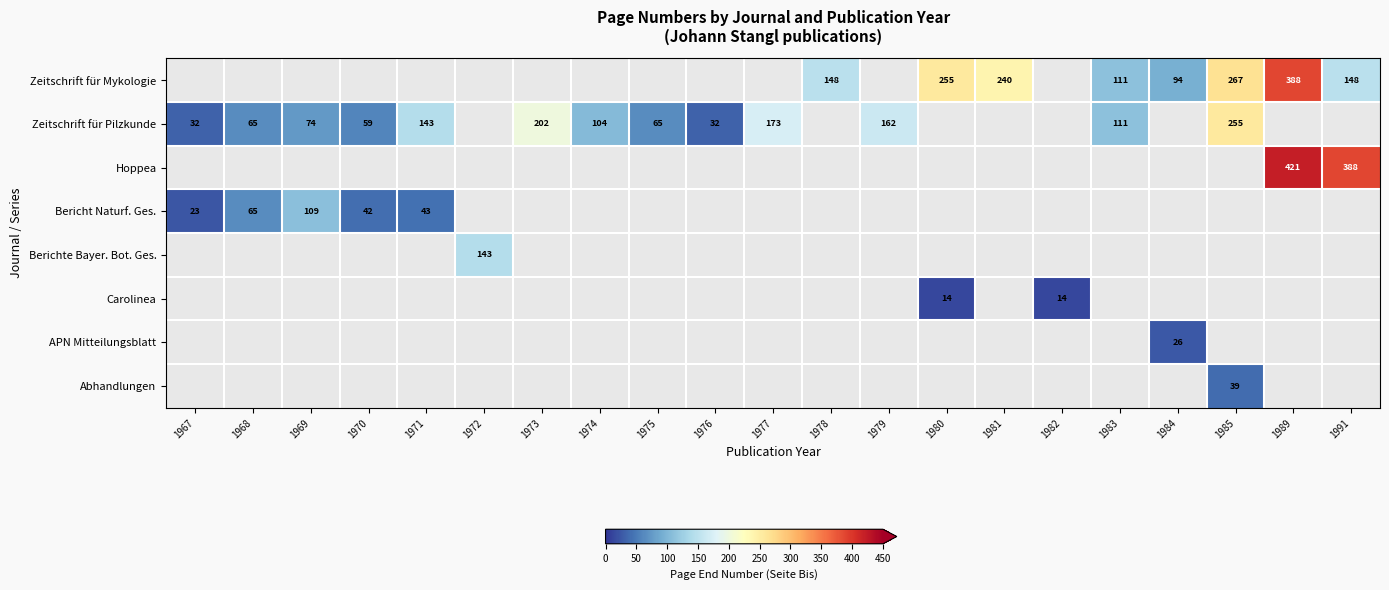

The Zeitschrift für Pilzkunde series shows 105 at 1968. True or false?

False